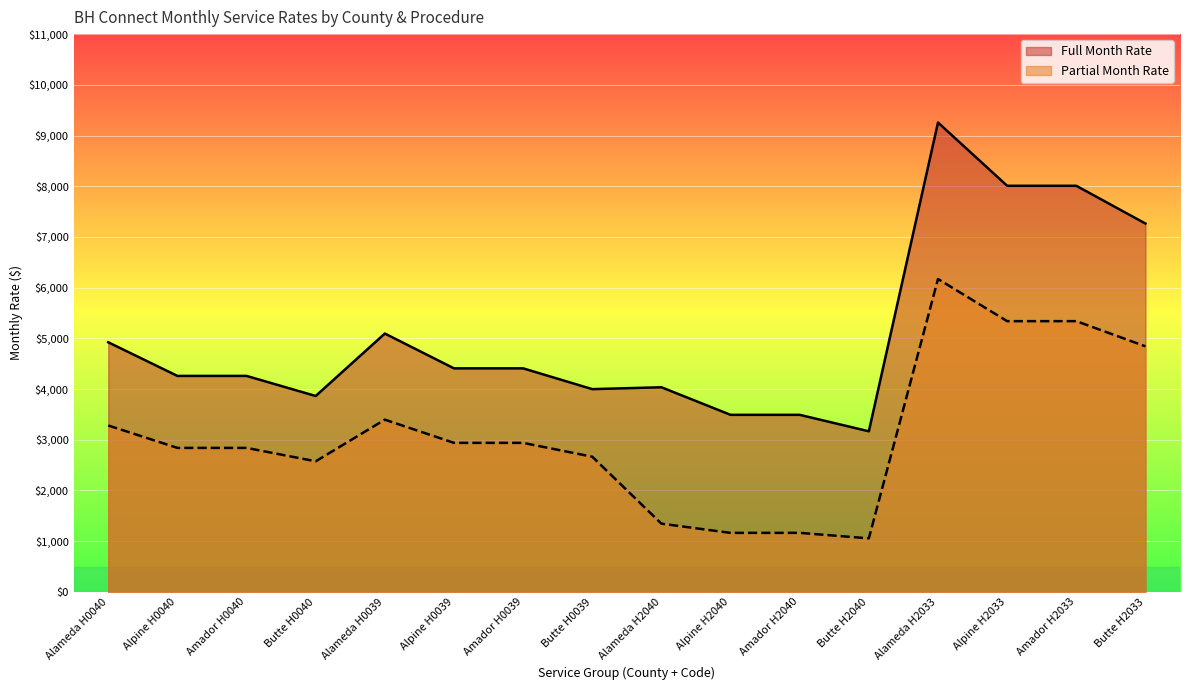

True or false: Partial Month Rate has more than 0 interior local peaks.

True